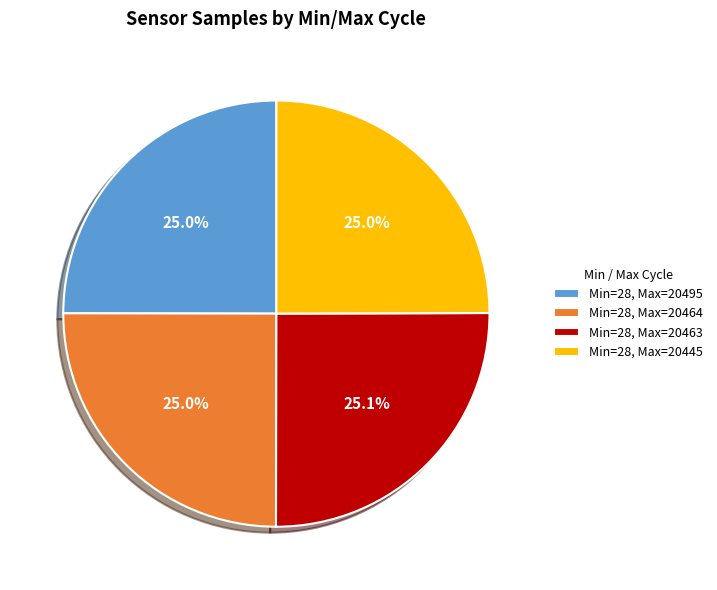

How many slices are in this pie chart?

4